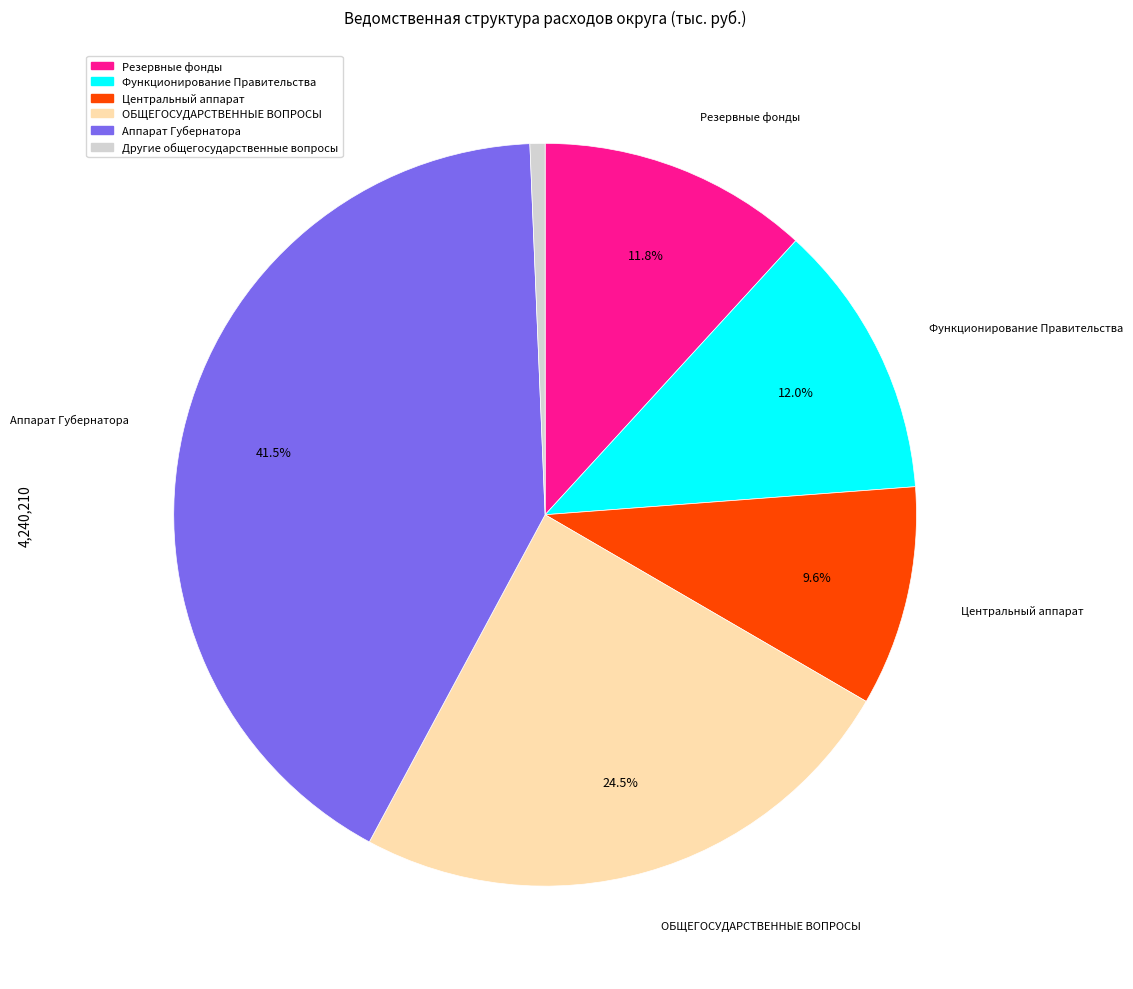

Is there any slice that represents more than half of the pie?

No